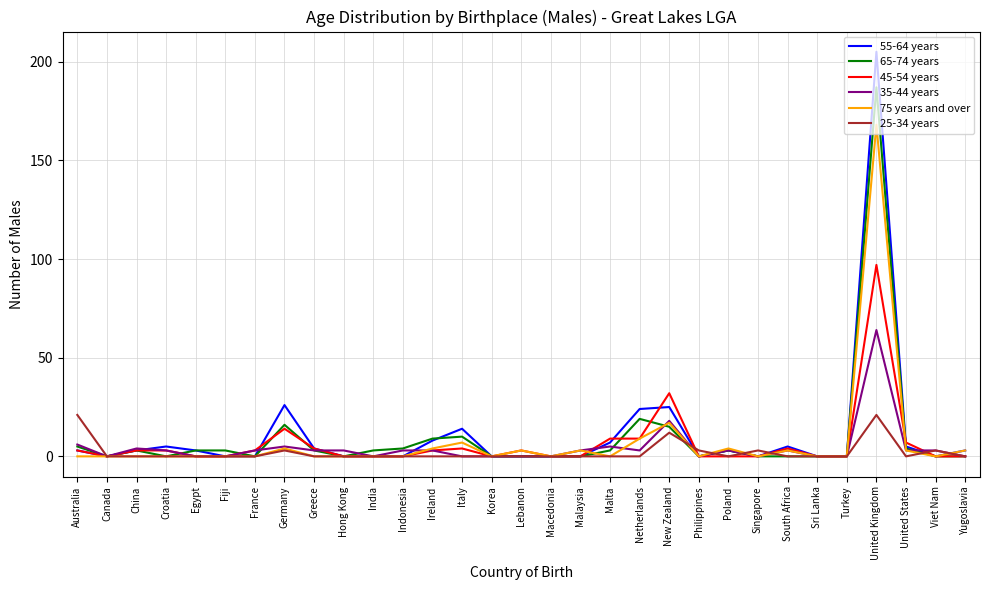

At which label does 45-54 years reach its peak?

United Kingdom